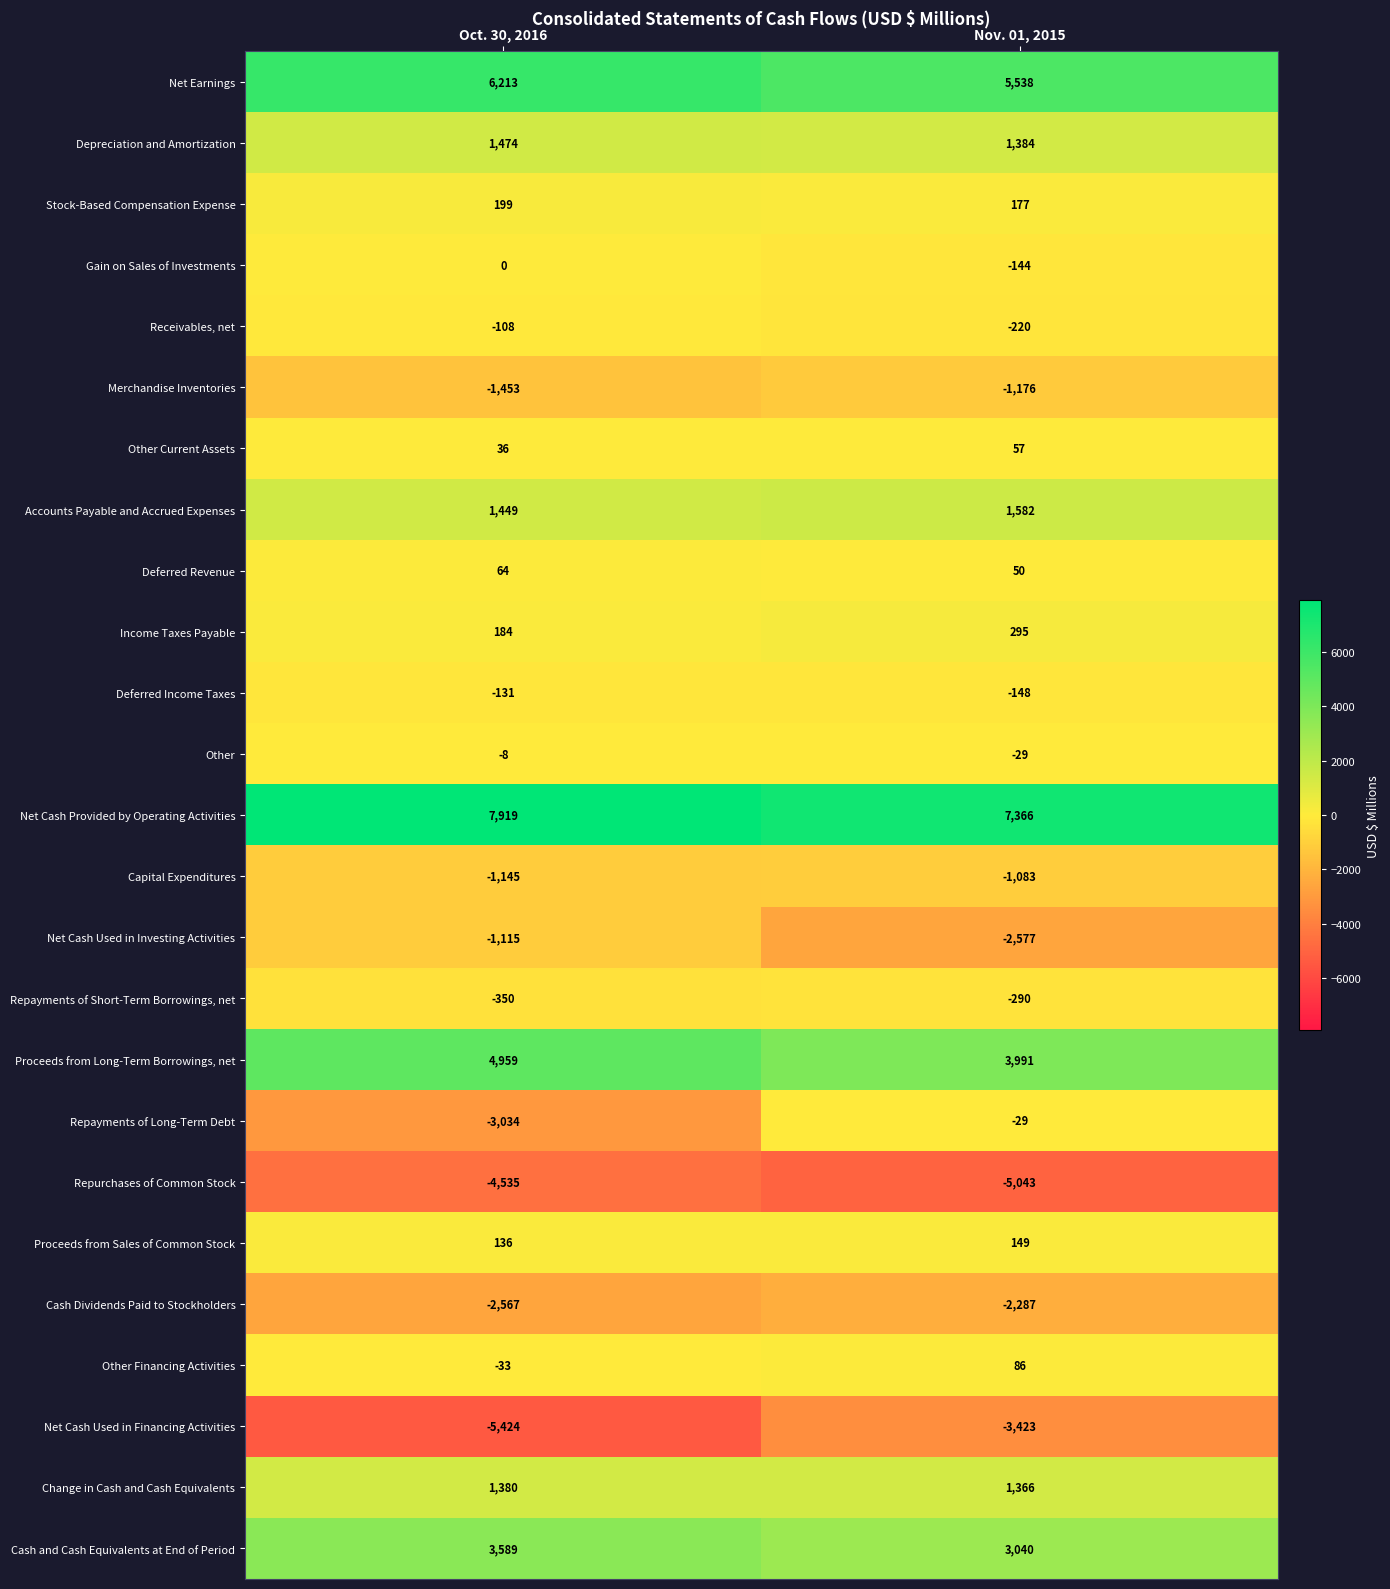

What is the difference between the highest and lowest values at Nov. 01, 2015?

12409